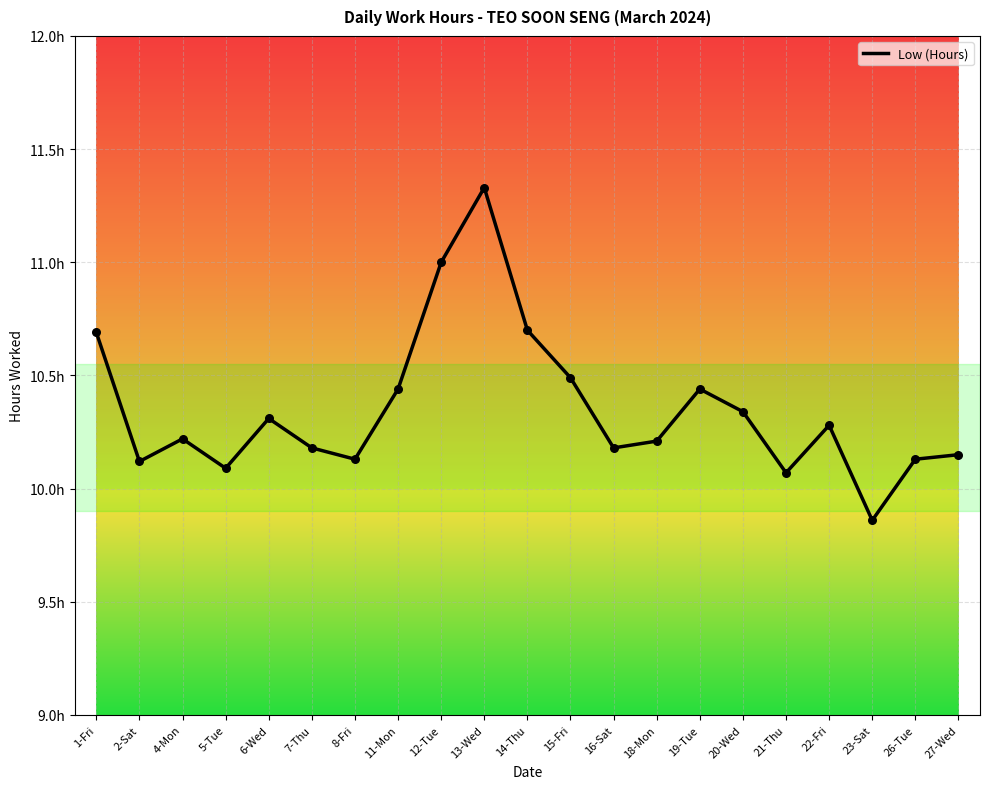

Approximately how many times larger is the value at 15-Fri compared to 19-Tue?

1.0